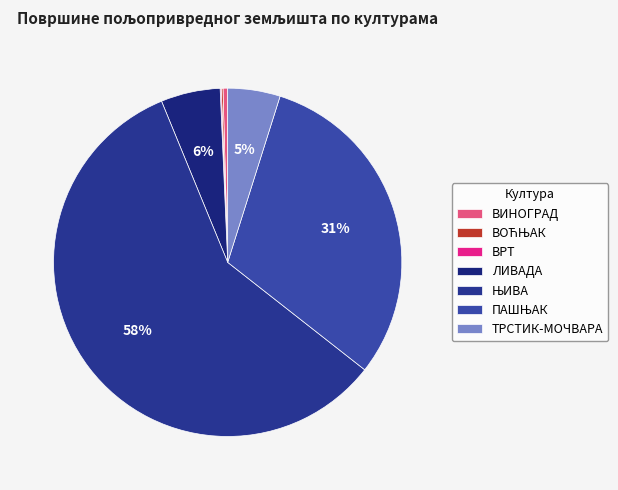

Does any single category account for the majority?

Yes